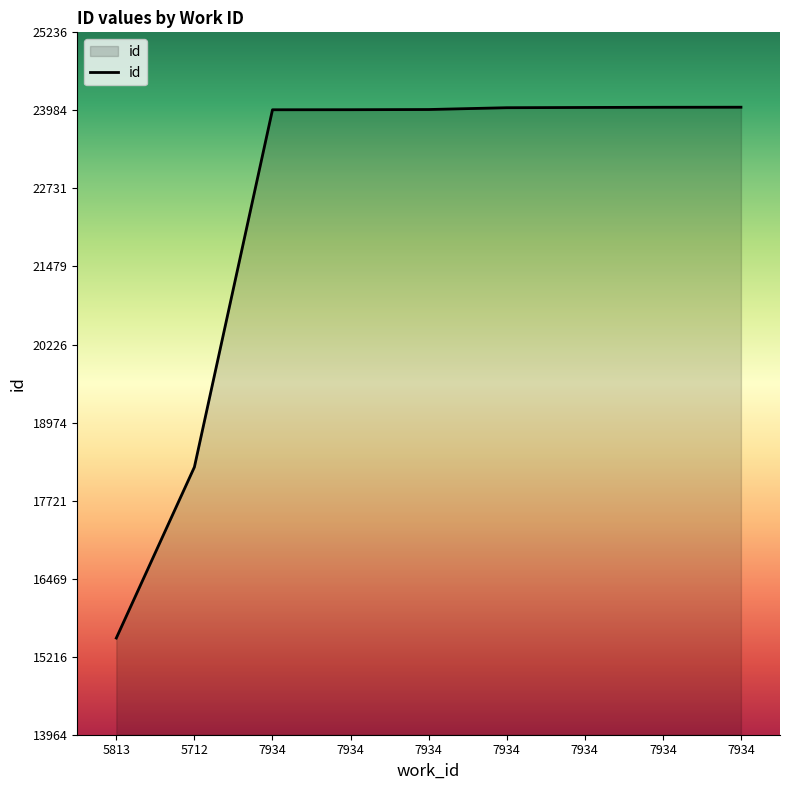

Is this an area chart (filled region under the line)?

Yes